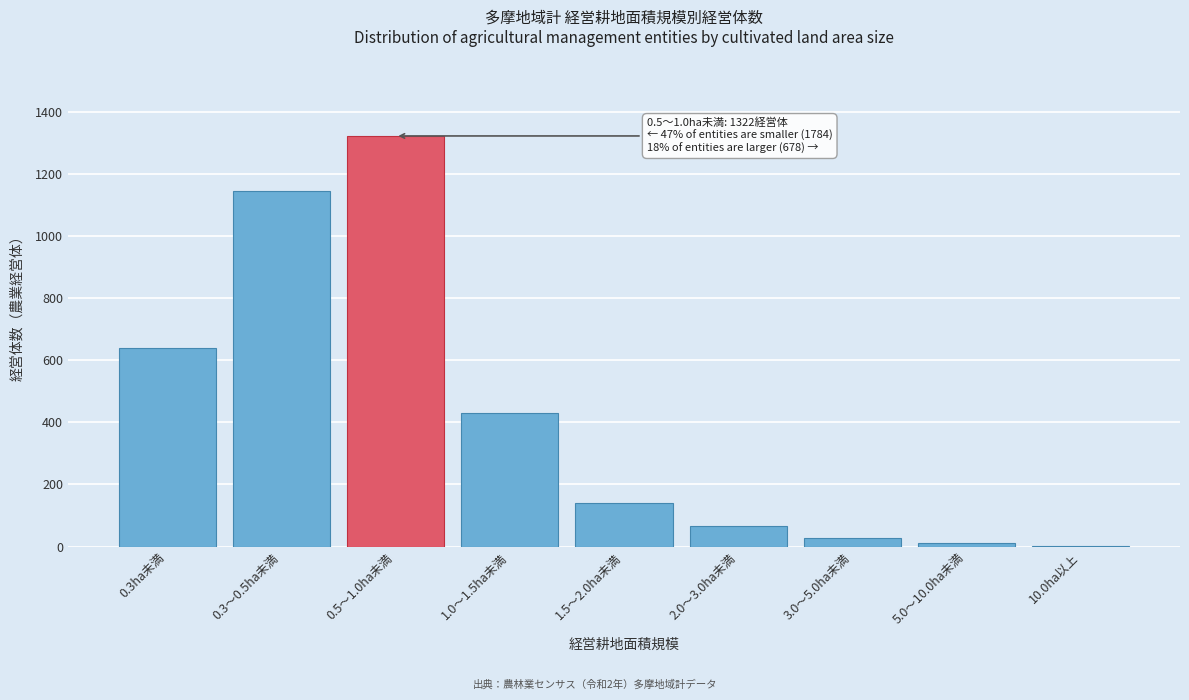

Reading left to right, what are all the values shown in this chart?

0.3ha未満=638	0.3～0.5ha未満=1146	0.5～1.0ha未満=1322	1.0～1.5ha未満=430	1.5～2.0ha未満=140	2.0～3.0ha未満=67	3.0～5.0ha未満=28	5.0～10.0ha未満=12	10.0ha以上=1